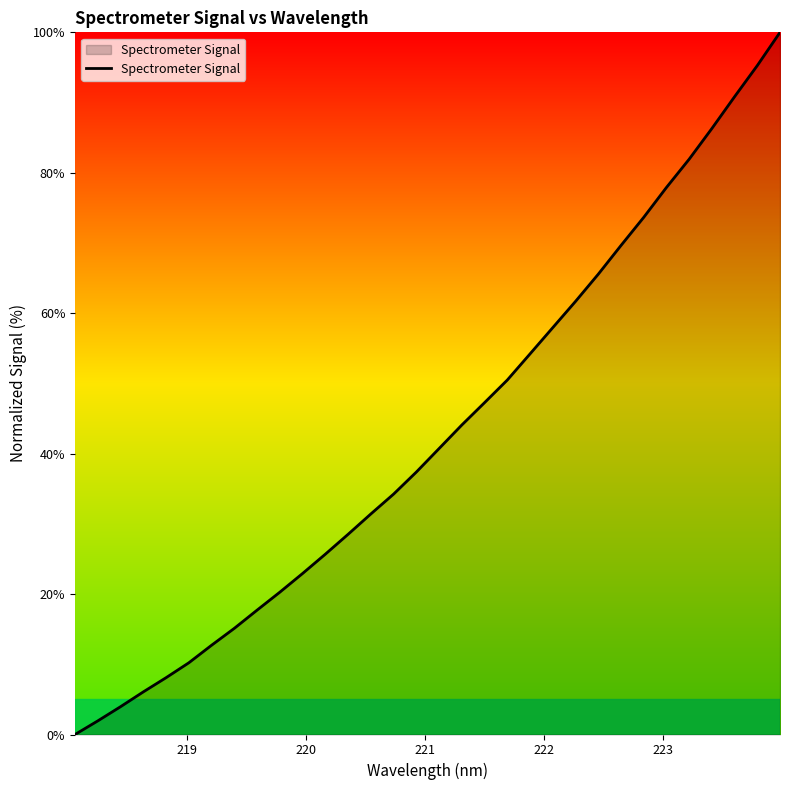

True or false: the data has more than 0 interior local peaks.

False